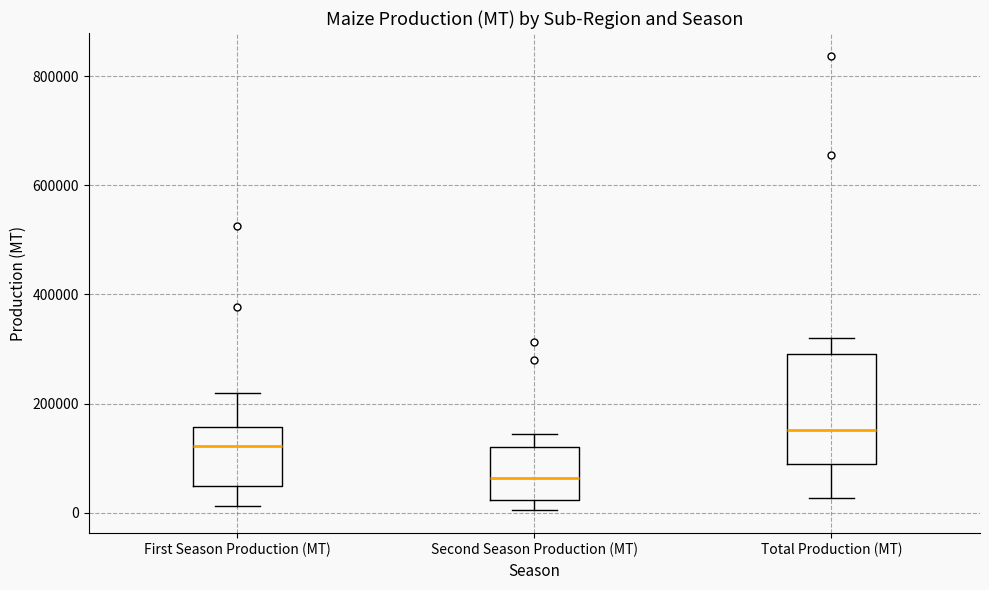

Which box is the tallest, from its lower edge to its upper edge?

Total Production (MT)